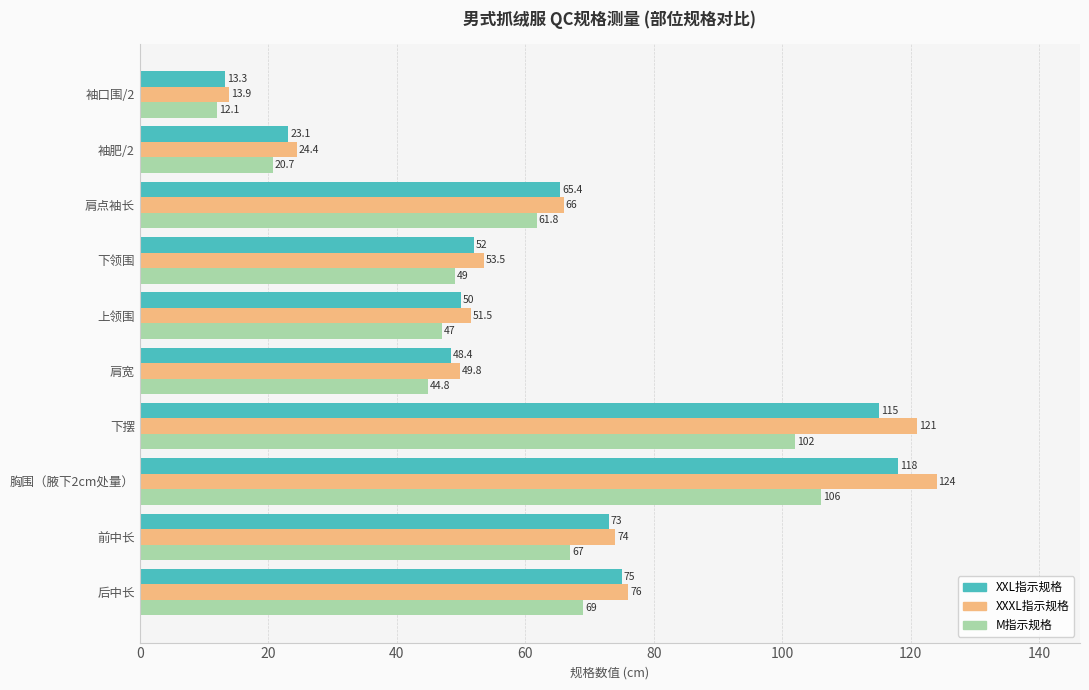

The XXXL指示规格 series shows 112.3 at 前中长. True or false?

False